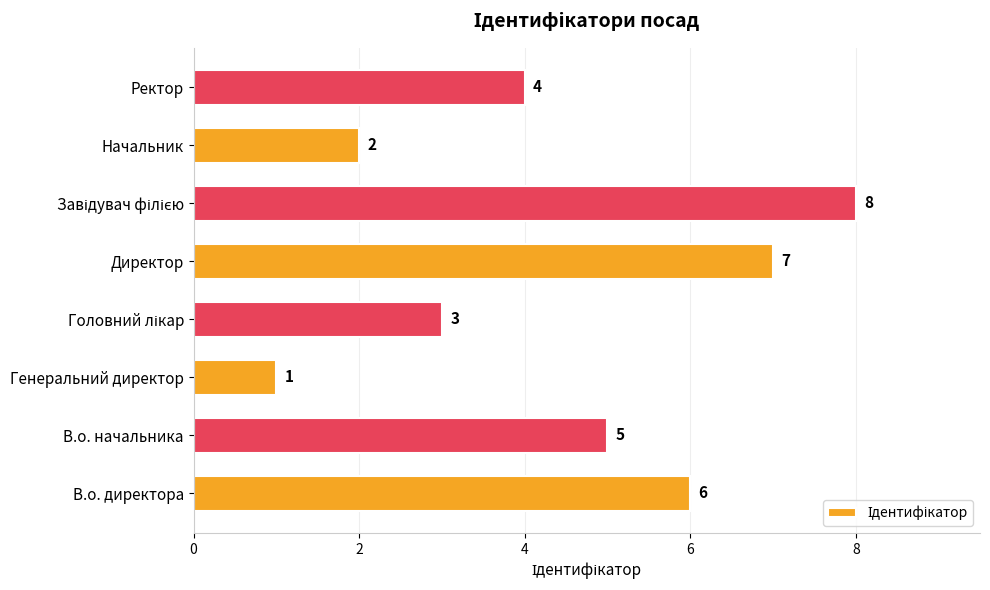

The chart shows a value of 7 at Директор. True or false?

True